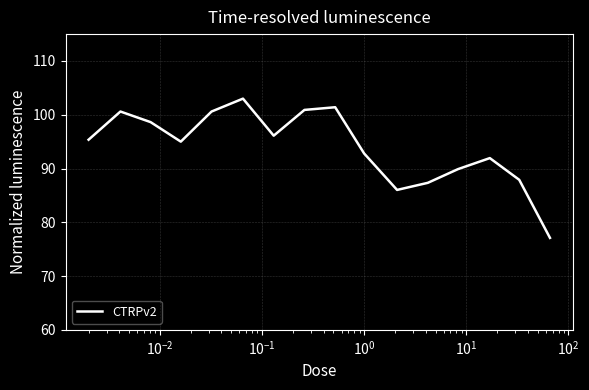

True or false: there are more than 2 points higher than both neighbors.

True